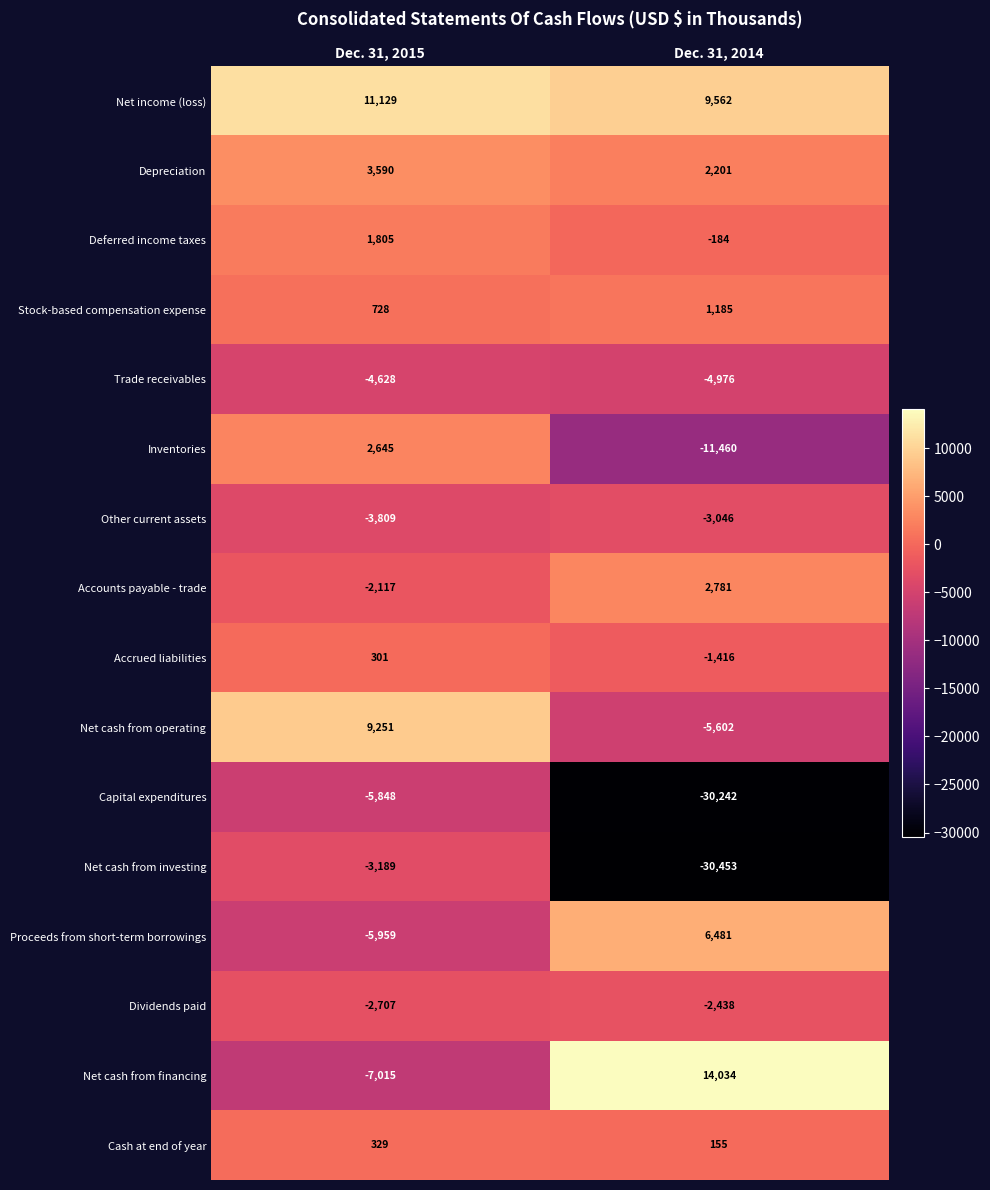

At how many categories does at least one series exceed 7001?

2